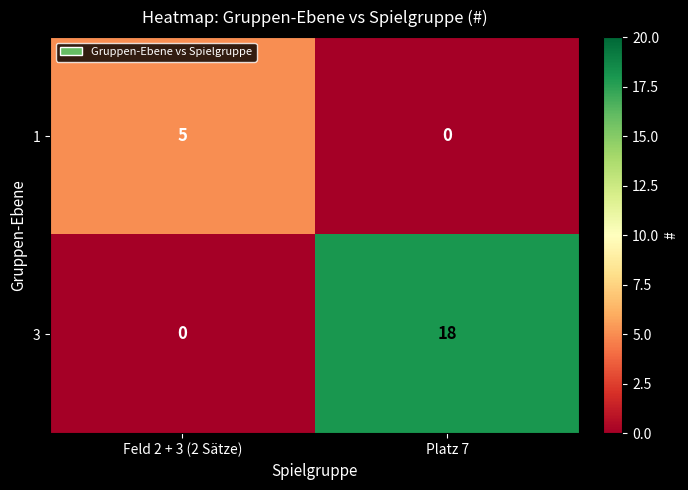

Reading right to left, what are all the values shown in this chart?

1: 0	5
3: 18	0